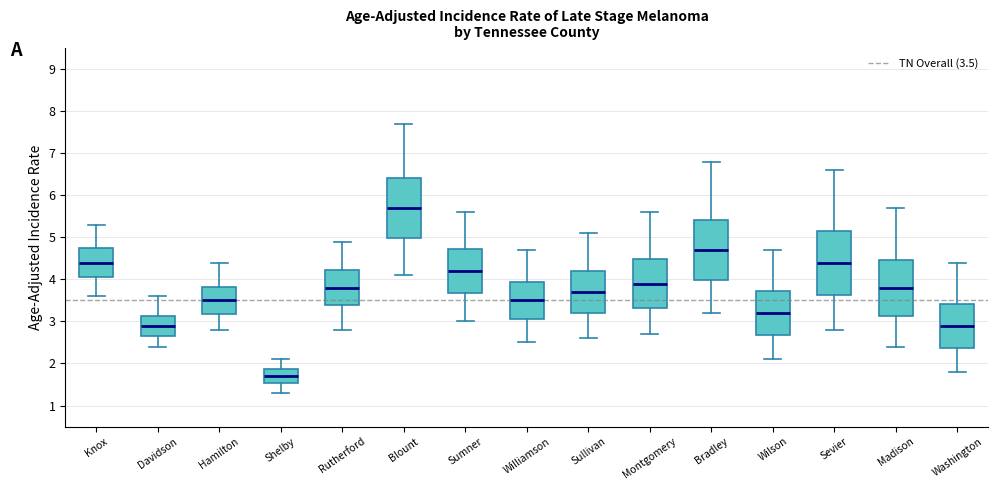

Reading left to right, transcribe this box plot: for each box, give where its median line is, the range the box spans, and where its two whiskers end, as read against the y-axis. The values are not printed on the chart, so give them approximately, as read against the axis.

Knox: median 4.4, box 4.1 to 4.7, whiskers 3.6 to 5.3
Davidson: median 2.9, box 2.7 to 3.1, whiskers 2.4 to 3.6
Hamilton: median 3.5, box 3.2 to 3.8, whiskers 2.8 to 4.4
Shelby: median 1.7, box 1.5 to 1.9, whiskers 1.3 to 2.1
Rutherford: median 3.8, box 3.4 to 4.2, whiskers 2.8 to 4.9
Blount: median 5.7, box 5.0 to 6.4, whiskers 4.1 to 7.7
Sumner: median 4.2, box 3.7 to 4.7, whiskers 3.0 to 5.6
Williamson: median 3.5, box 3.1 to 3.9, whiskers 2.5 to 4.7
Sullivan: median 3.7, box 3.2 to 4.2, whiskers 2.6 to 5.1
Montgomery: median 3.9, box 3.3 to 4.5, whiskers 2.7 to 5.6
Bradley: median 4.7, box 4.0 to 5.4, whiskers 3.2 to 6.8
Wilson: median 3.2, box 2.7 to 3.7, whiskers 2.1 to 4.7
Sevier: median 4.4, box 3.6 to 5.2, whiskers 2.8 to 6.6
Madison: median 3.8, box 3.1 to 4.5, whiskers 2.4 to 5.7
Washington: median 2.9, box 2.4 to 3.4, whiskers 1.8 to 4.4